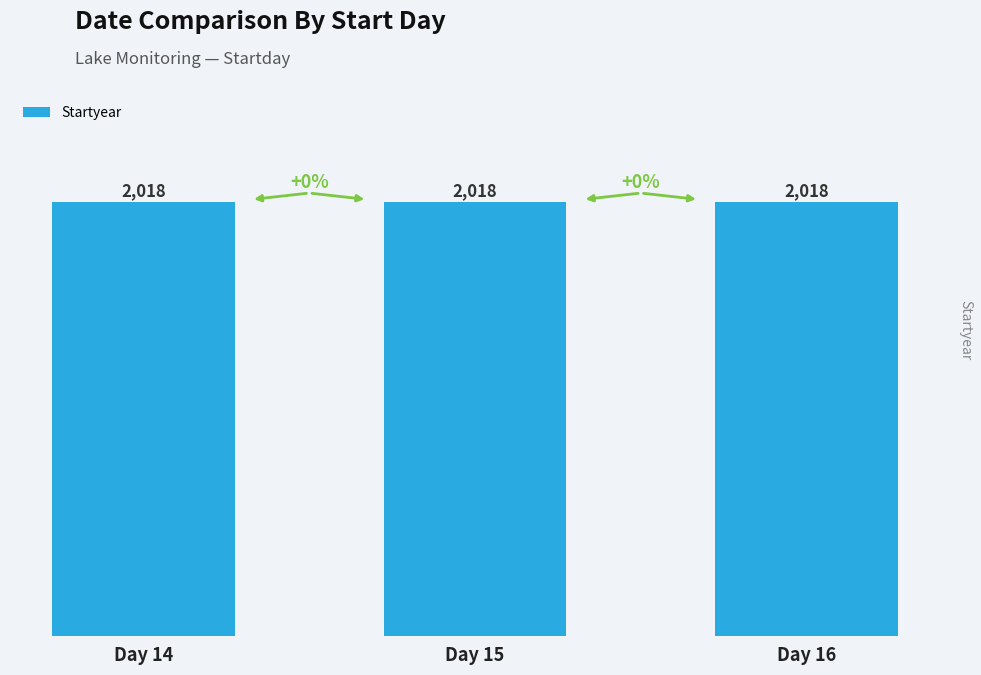

Are the bars grouped side by side (vs. stacked)?

Yes